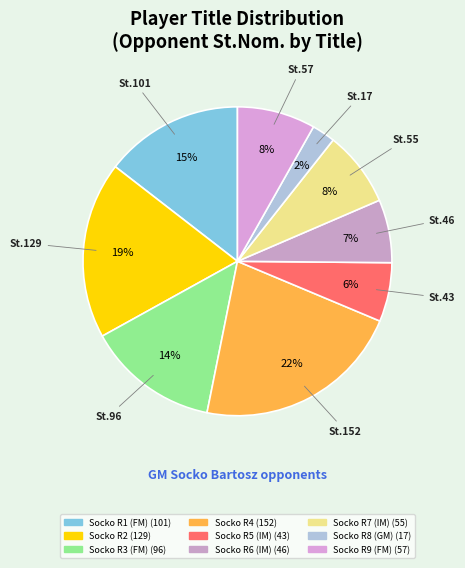

Which category has the smallest portion of the pie?

GM